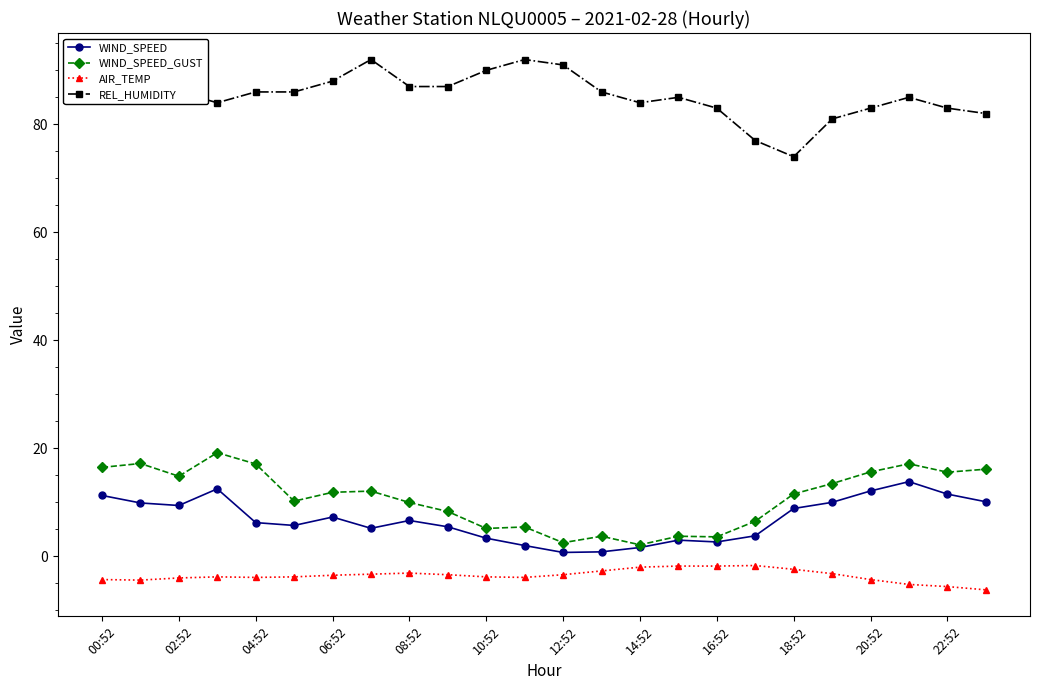

What is the value of the WIND_SPEED point at the 17th from the left?

2.7